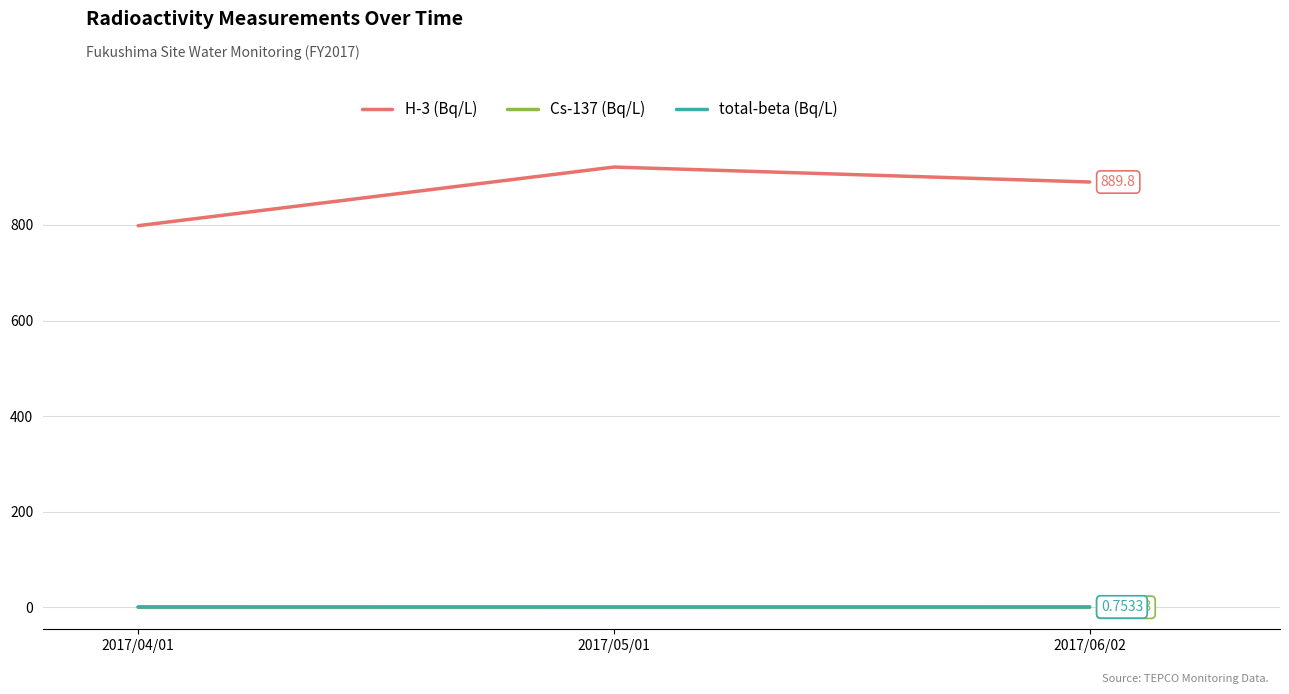

Which series has the largest range (max minus min)?

H-3 (Bq/L)